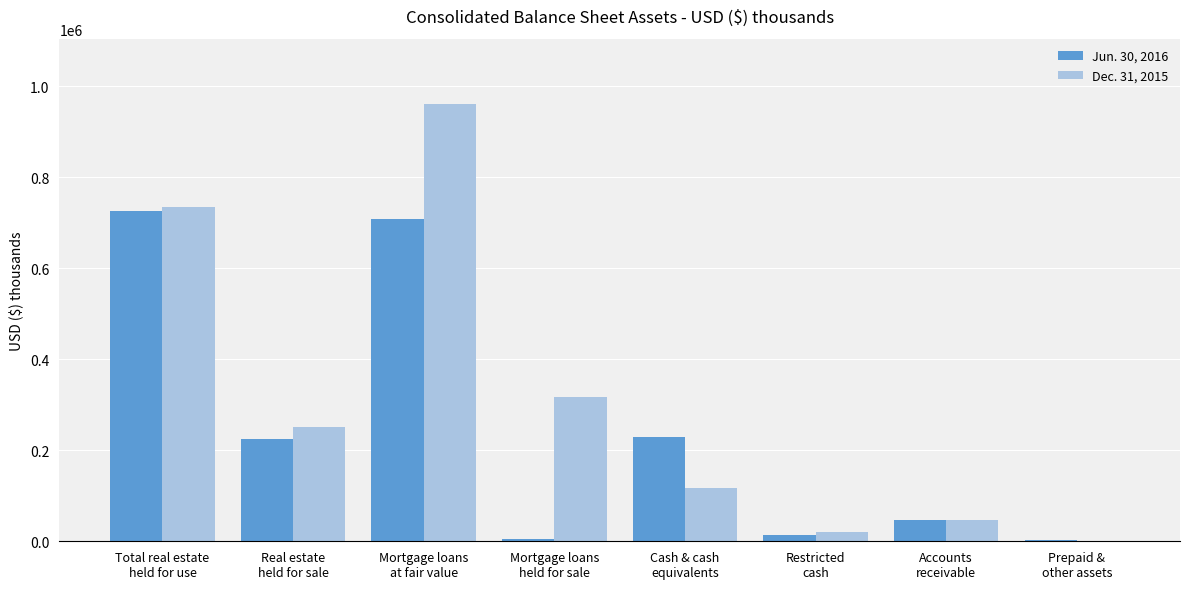

Which series has the largest total across all categories?

Dec. 31, 2015